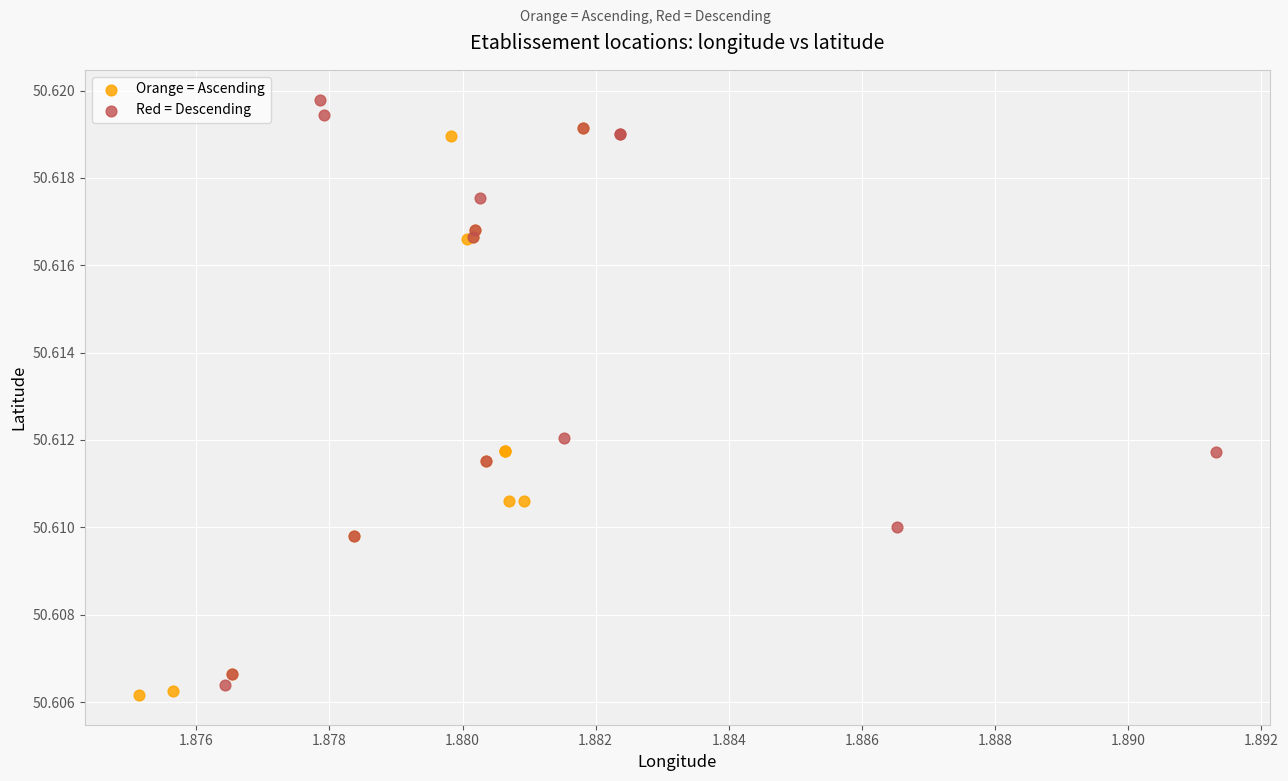

Which series contains the highest Y value?

Red = Descending